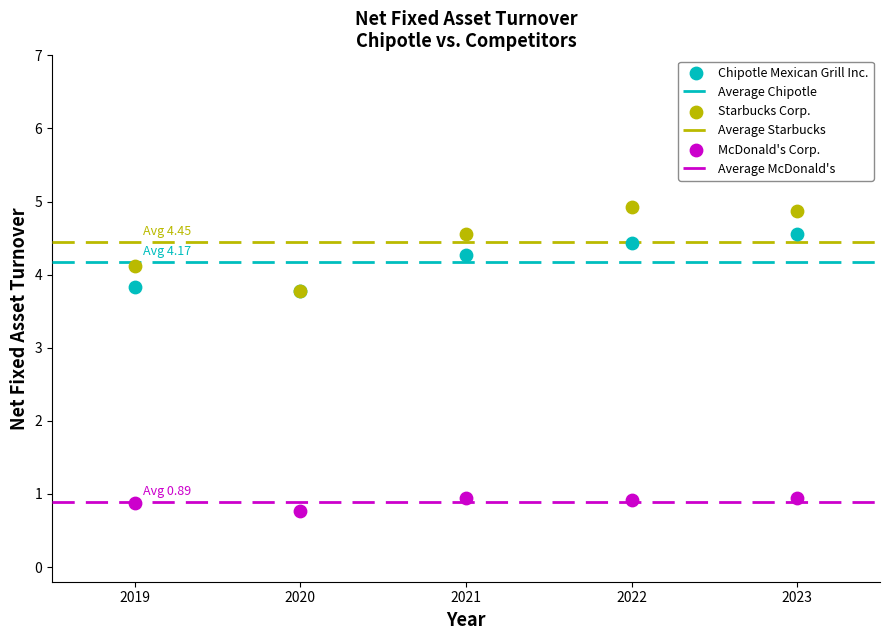

Which series contains the lowest Y value?

McDonald's Corp.